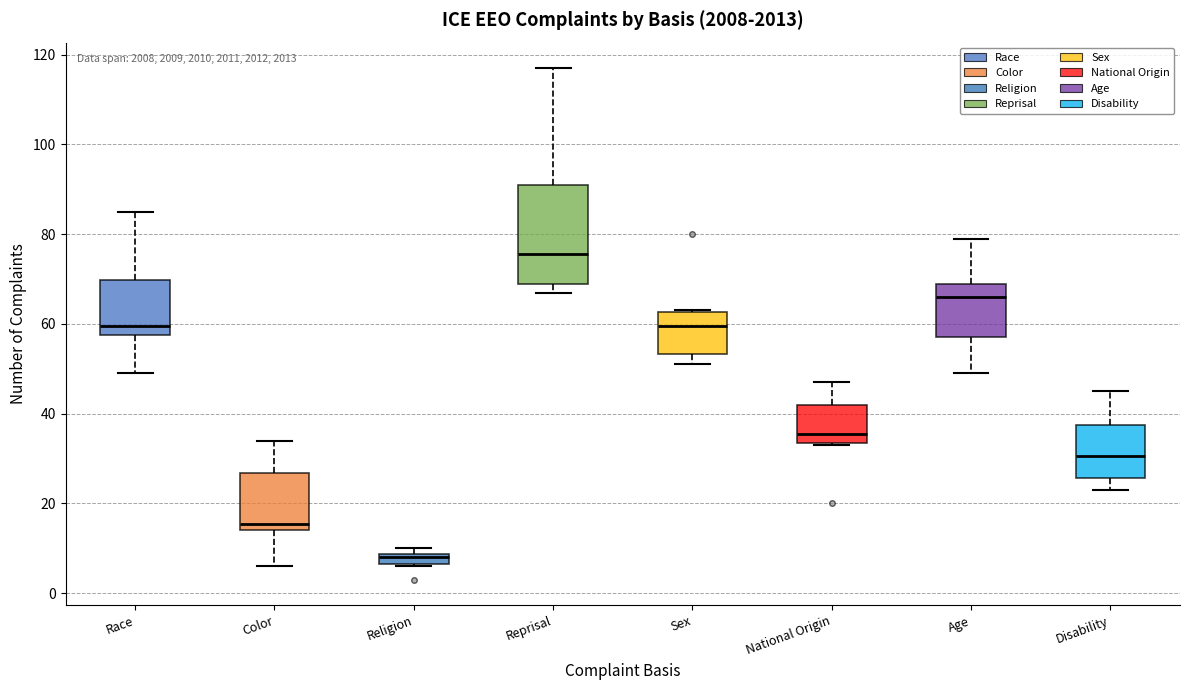

Which box has the lowest median line?

Religion